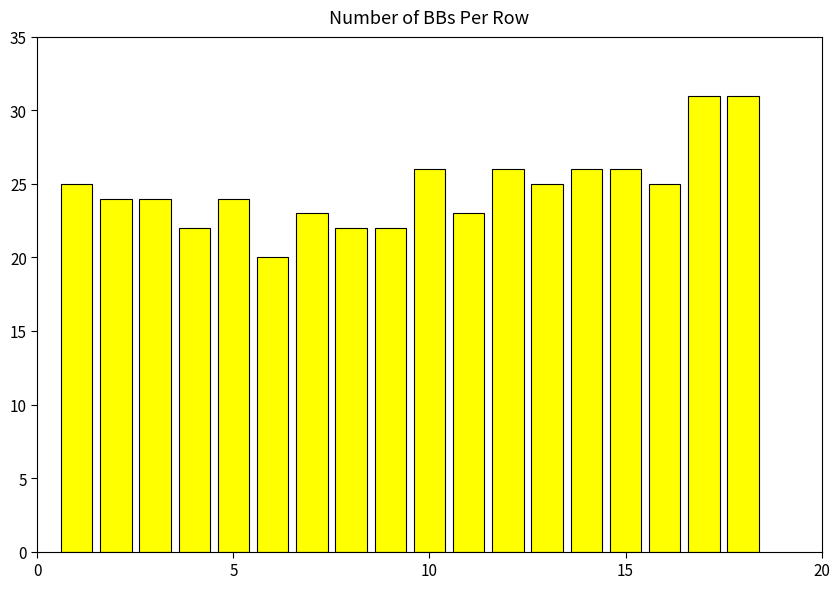

Are the bars grouped side by side (vs. stacked)?

No